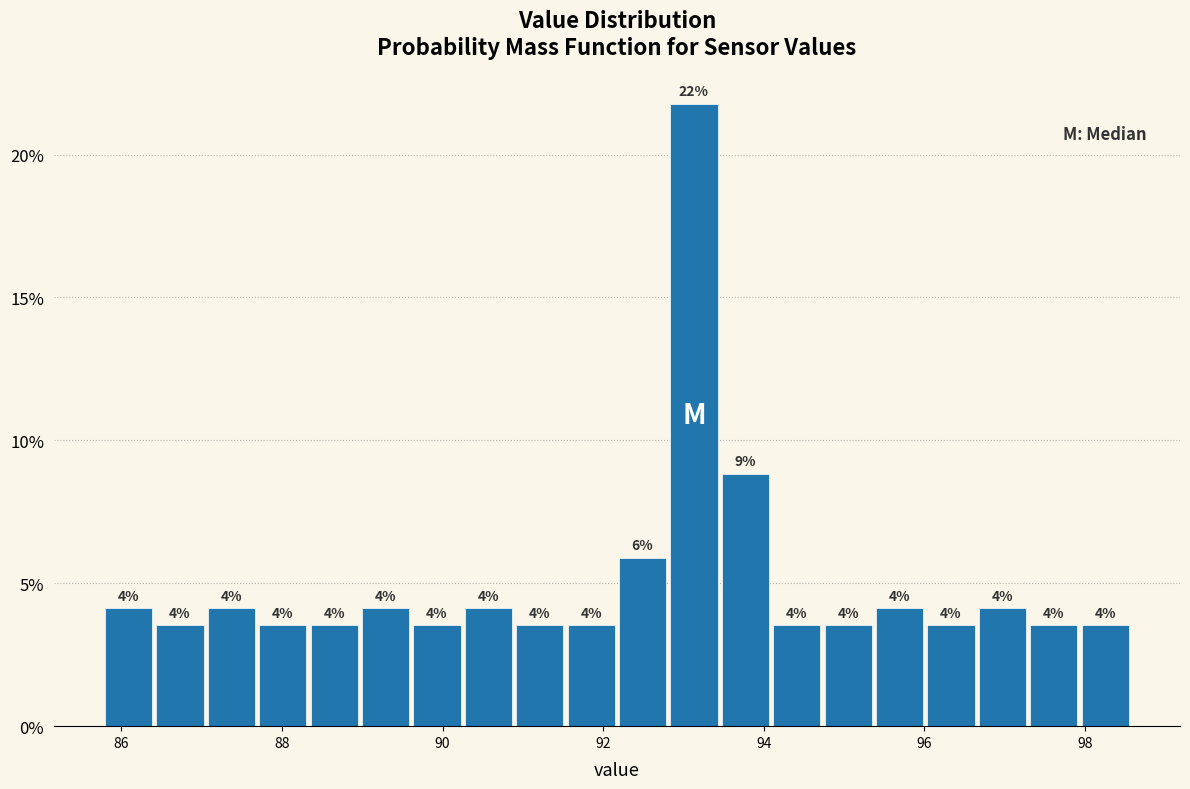

Around what value on the x-axis is the tallest bar? Give the approximate position of its centre, as read against the axis.

93.2